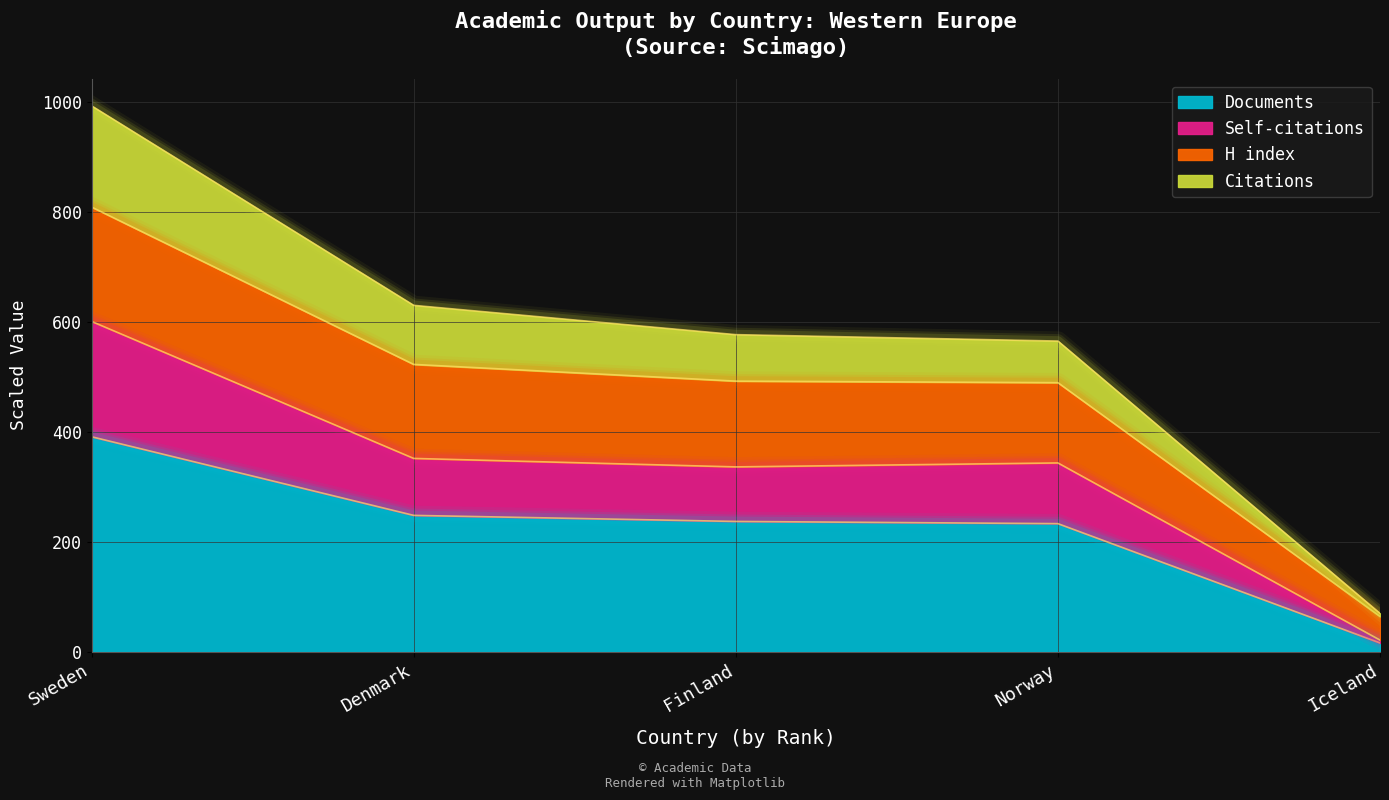

What position from the left is Finland?

3